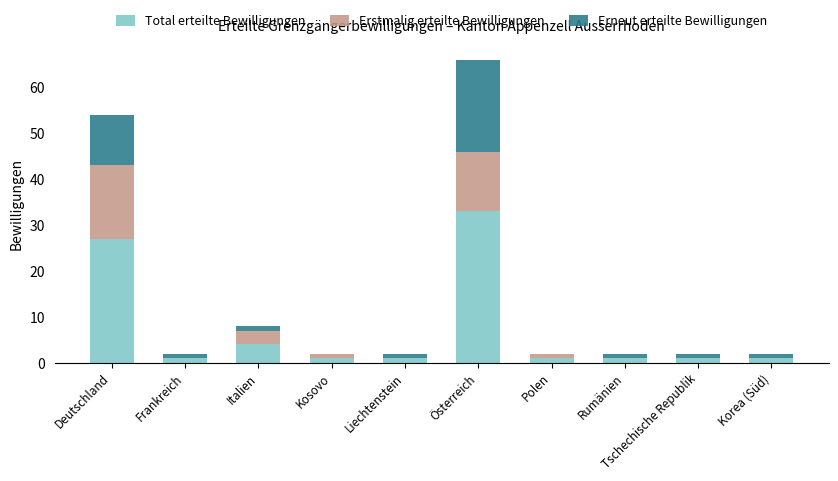

What are all the series names shown in the legend?

Total erteilte Bewilligungen, Erstmalig erteilte Bewilligungen, Erneut erteilte Bewilligungen